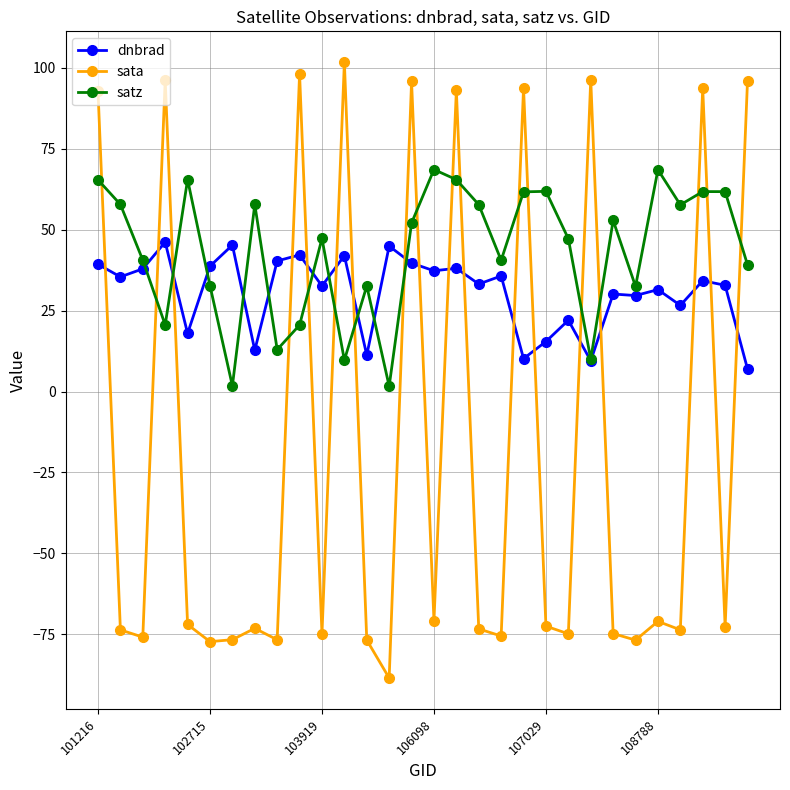

Rank the series by their maximum value, from highest to lowest.

sata, satz, dnbrad